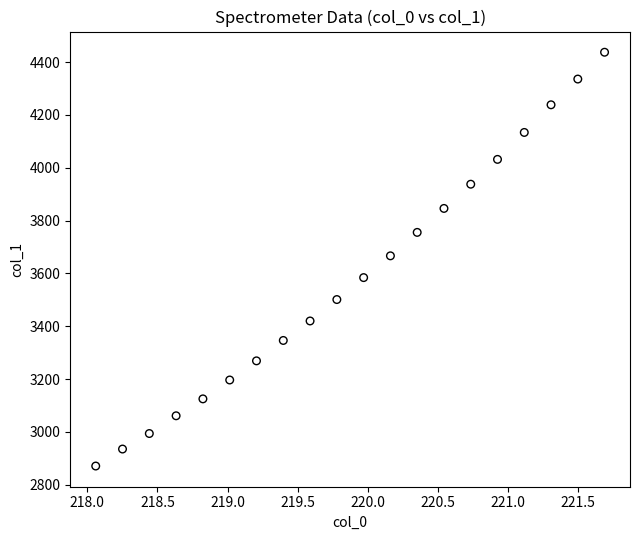

What is the range of X values (max minus min)?

3.6